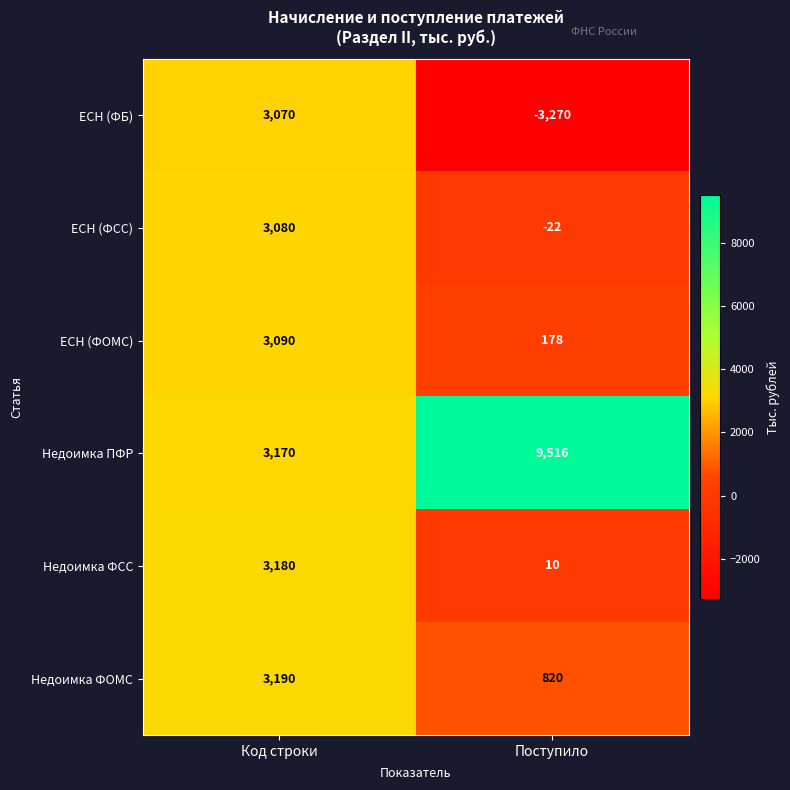

What is the spread (max minus min) of values at Код строки?

120